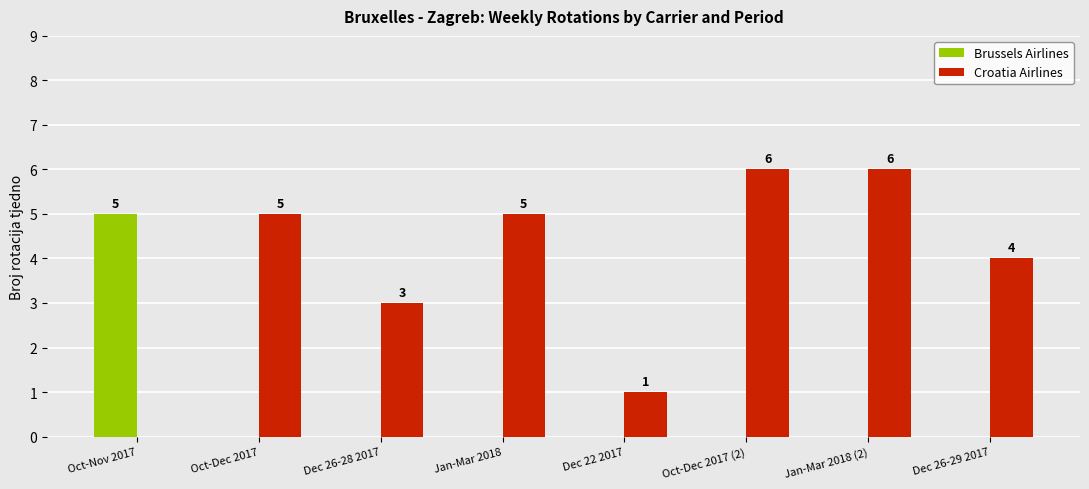

How many data points in Brussels Airlines are above 0?

1